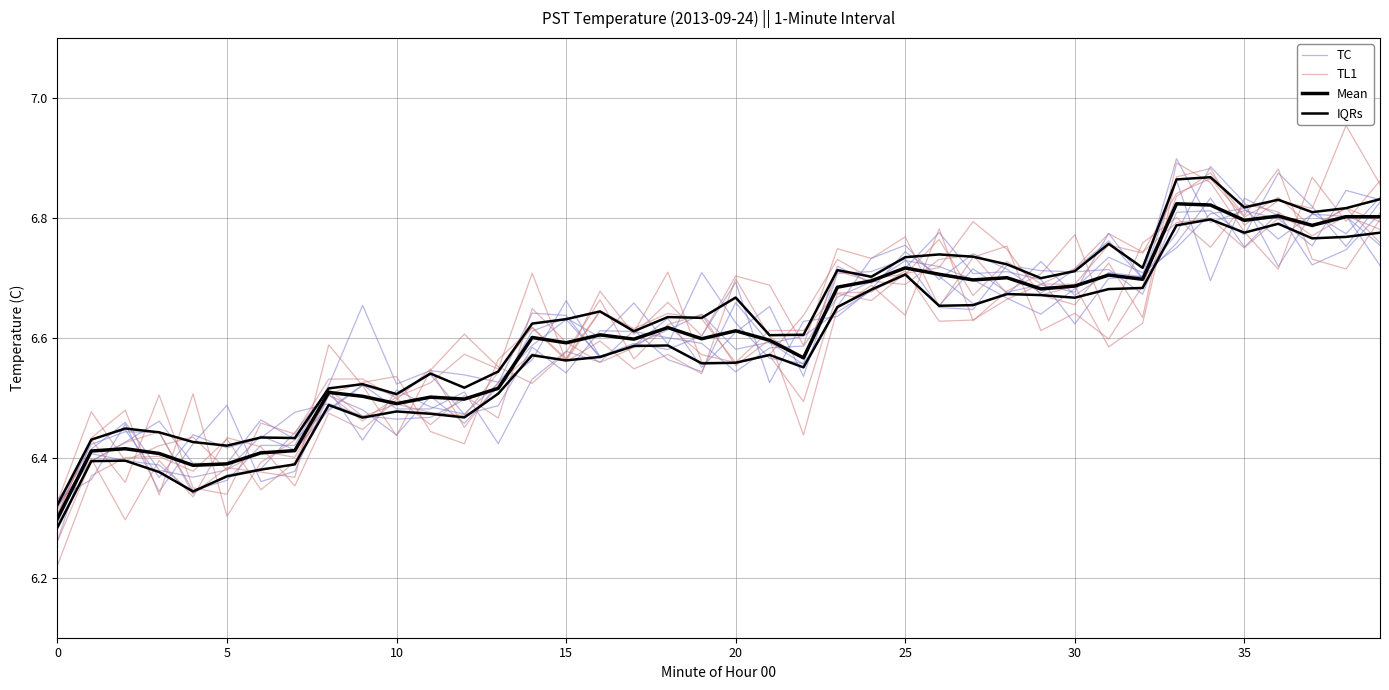

The Mean series shows 6.8 at 34. True or false?

True